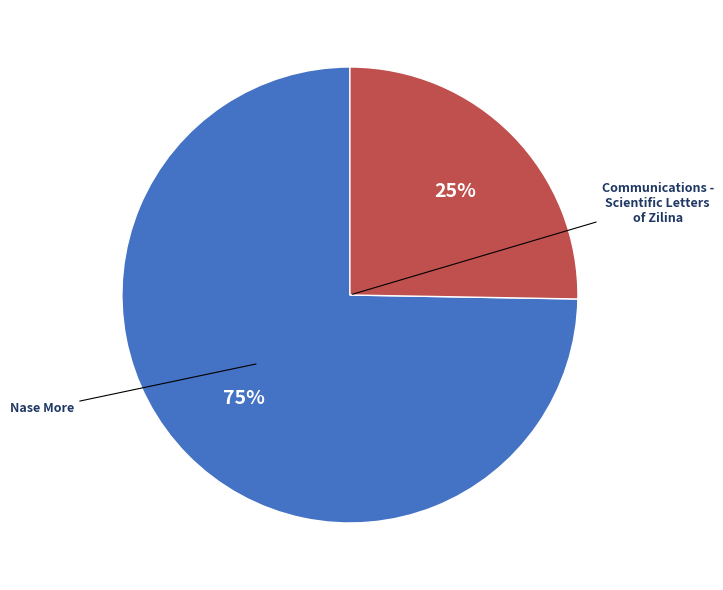

To the nearest percent, what is the average slice percentage?

50%